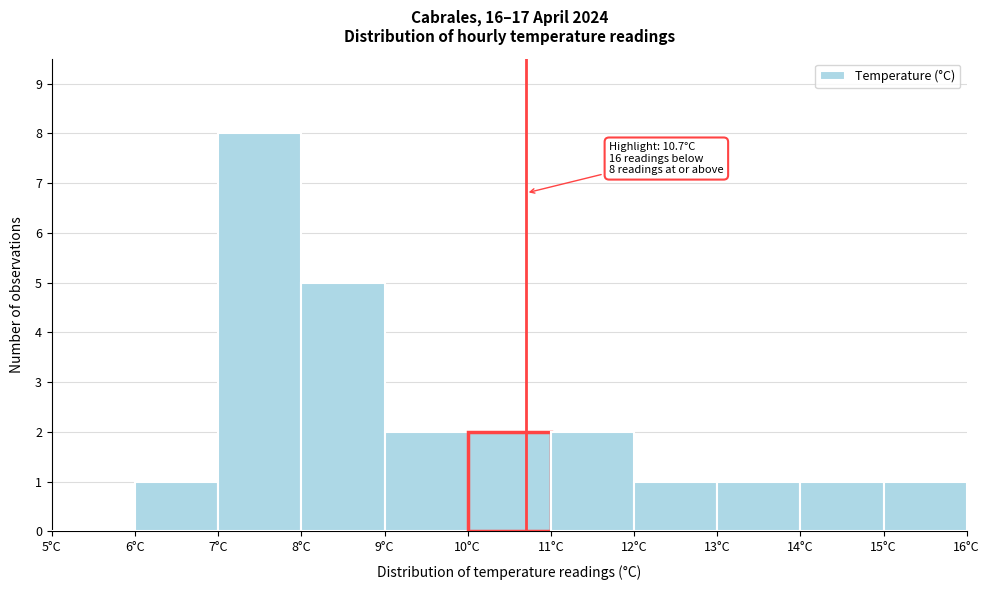

Over which range of the x-axis is the bar tallest?

7 to 8